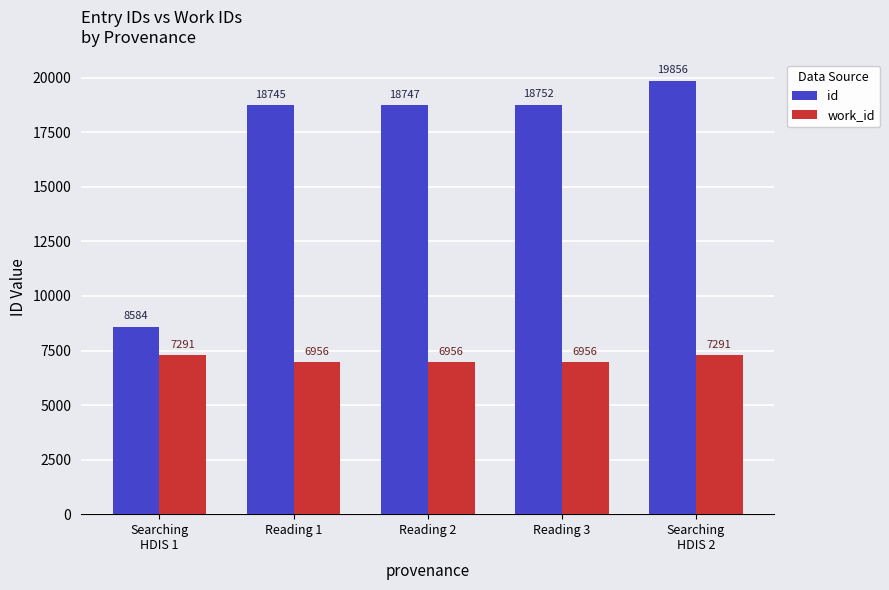

Reading left to right, what are all the values shown in this chart?

id: Searching
HDIS 1=8584	Reading 1=18745	Reading 2=18747	Reading 3=18752	Searching
HDIS 2=19856
work_id: Searching
HDIS 1=7291	Reading 1=6956	Reading 2=6956	Reading 3=6956	Searching
HDIS 2=7291